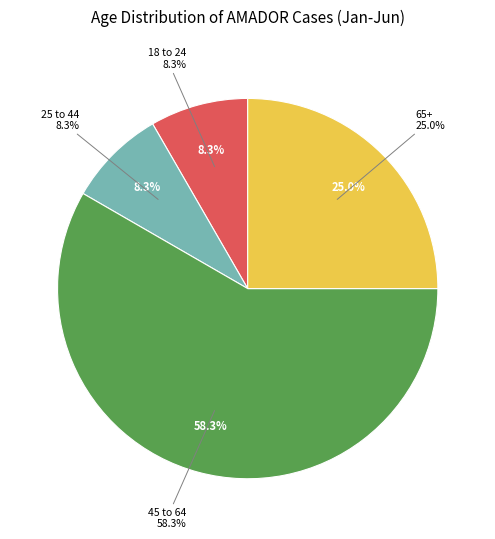

What is the majority slice?

45 to 64